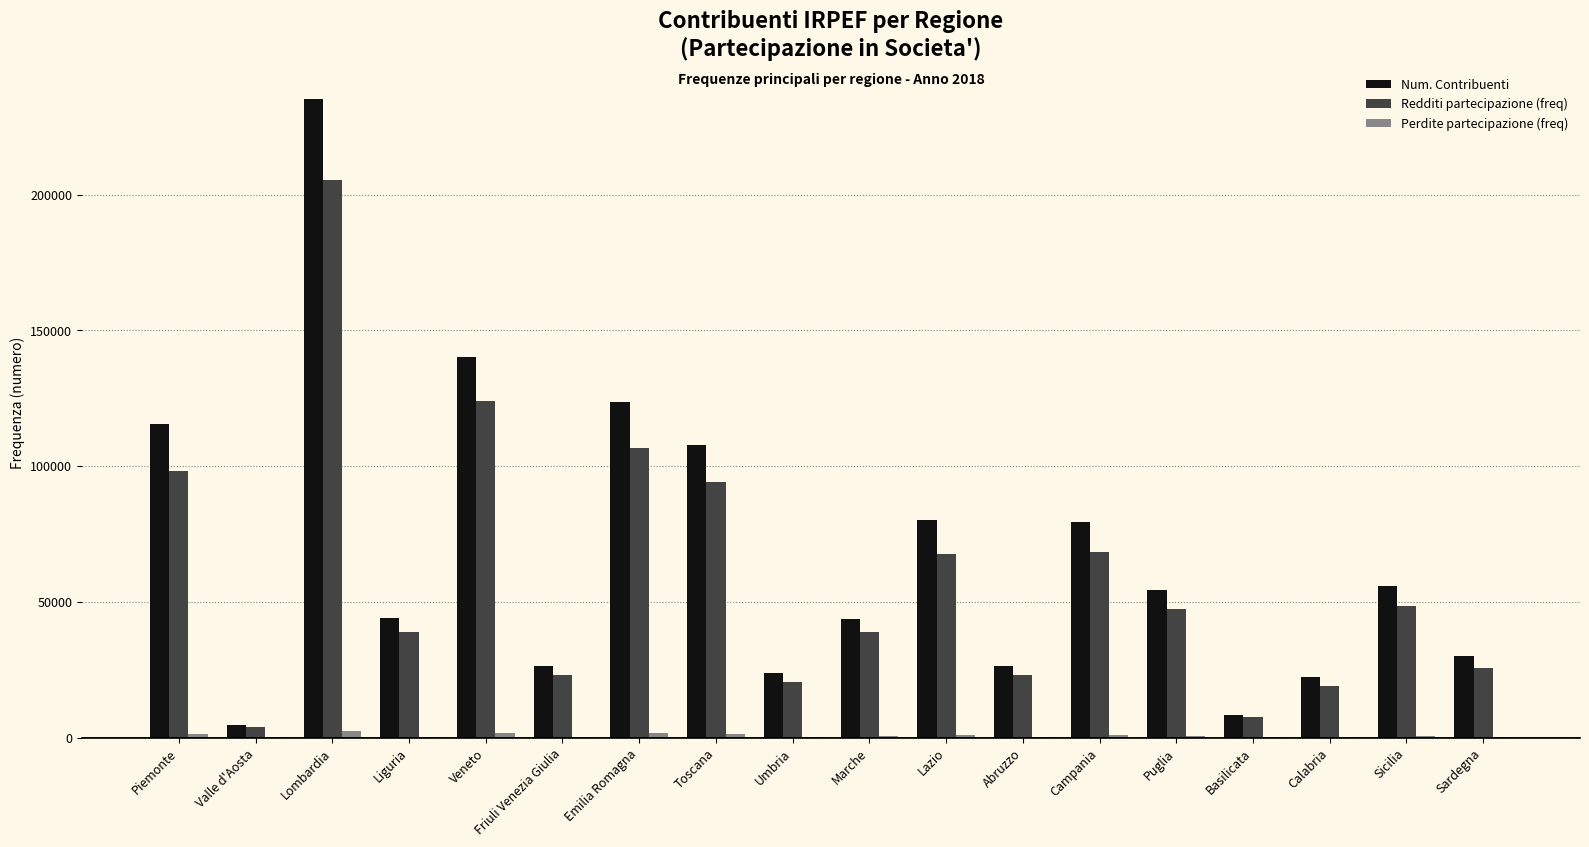

Which label corresponds to the largest value in the chart?

Lombardia